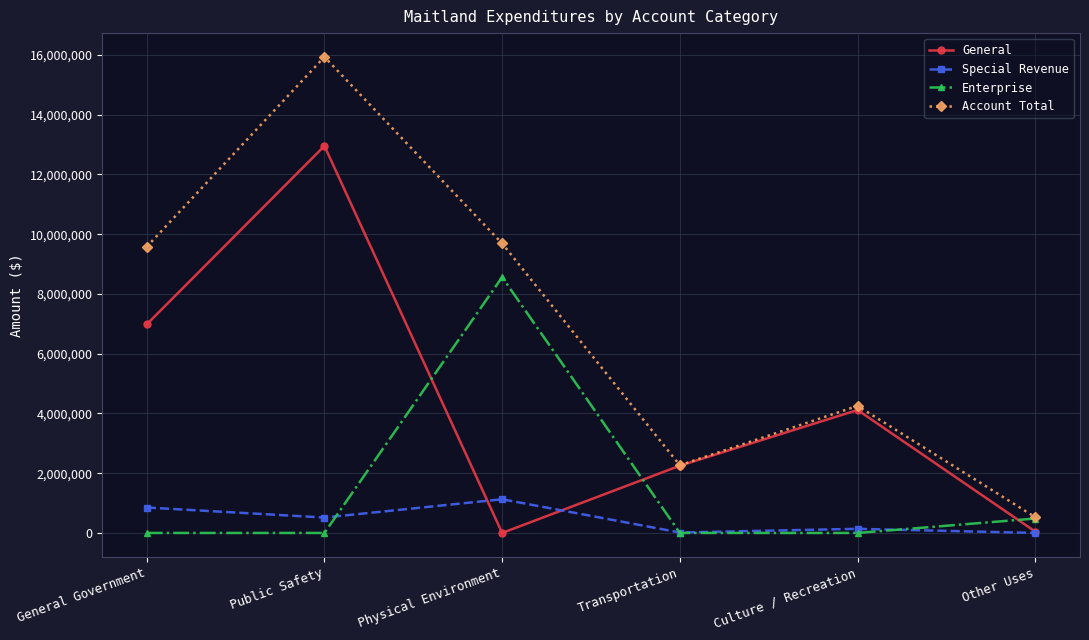

At how many categories does at least one series exceed 103157?

6